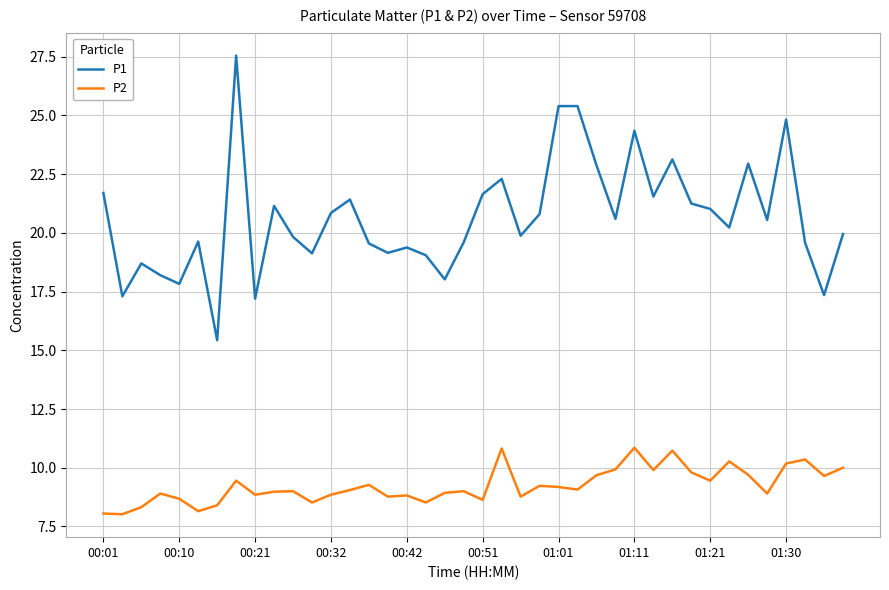

What is the lowest value of the P1 series?

15.4